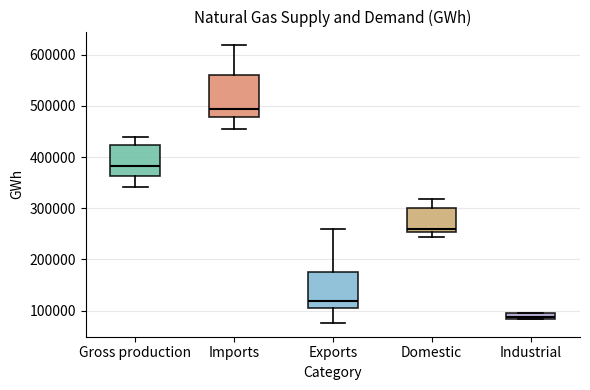

Where does the upper whisker of the box for Exports end on the y-axis? The values are not printed on the chart, so give them approximately, as read against the axis.

260000